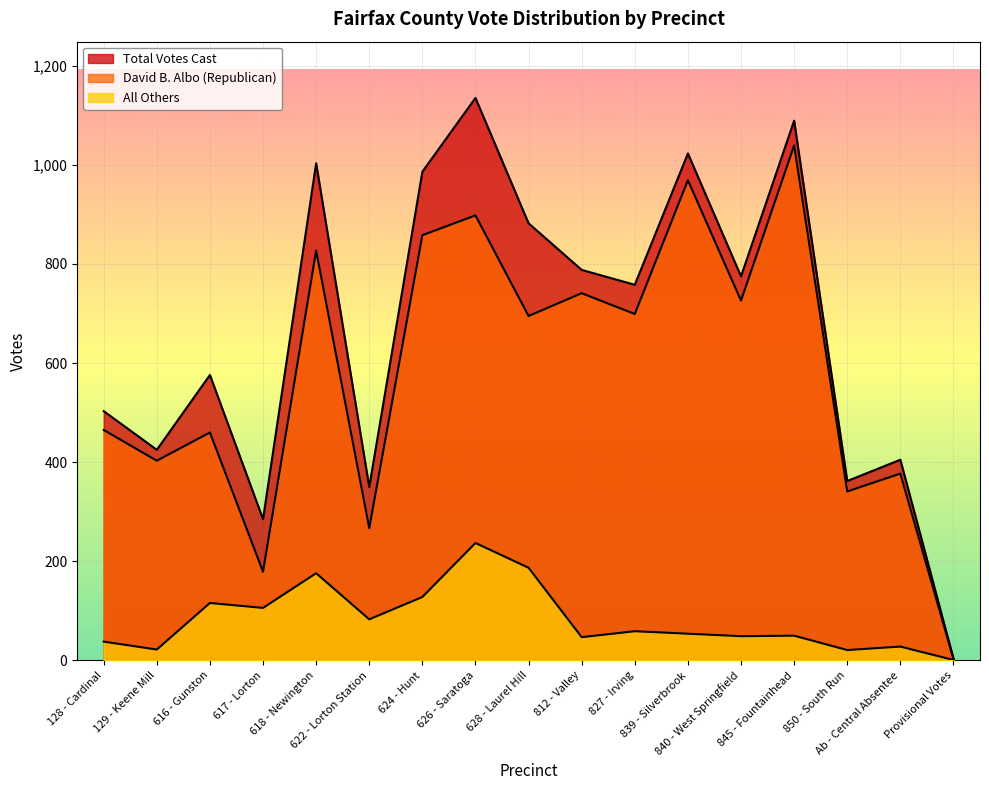

Which category has the lowest value across all series?

Provisional Votes